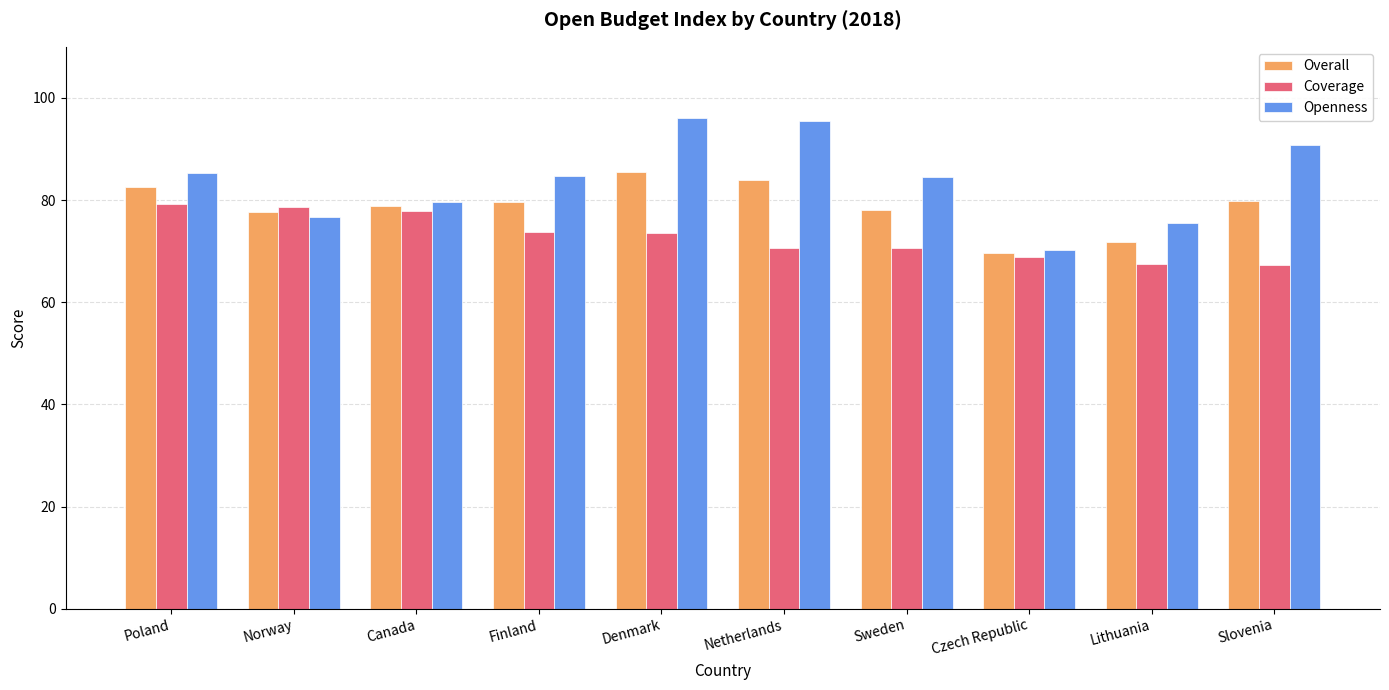

What are all the series names shown in the legend?

Overall, Coverage, Openness